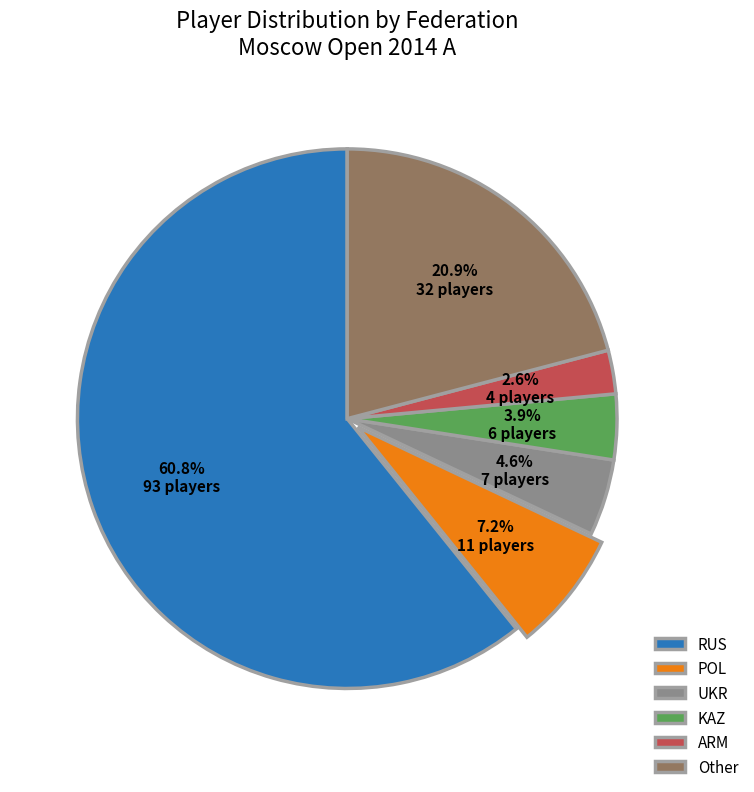

Does any single category account for the majority?

Yes